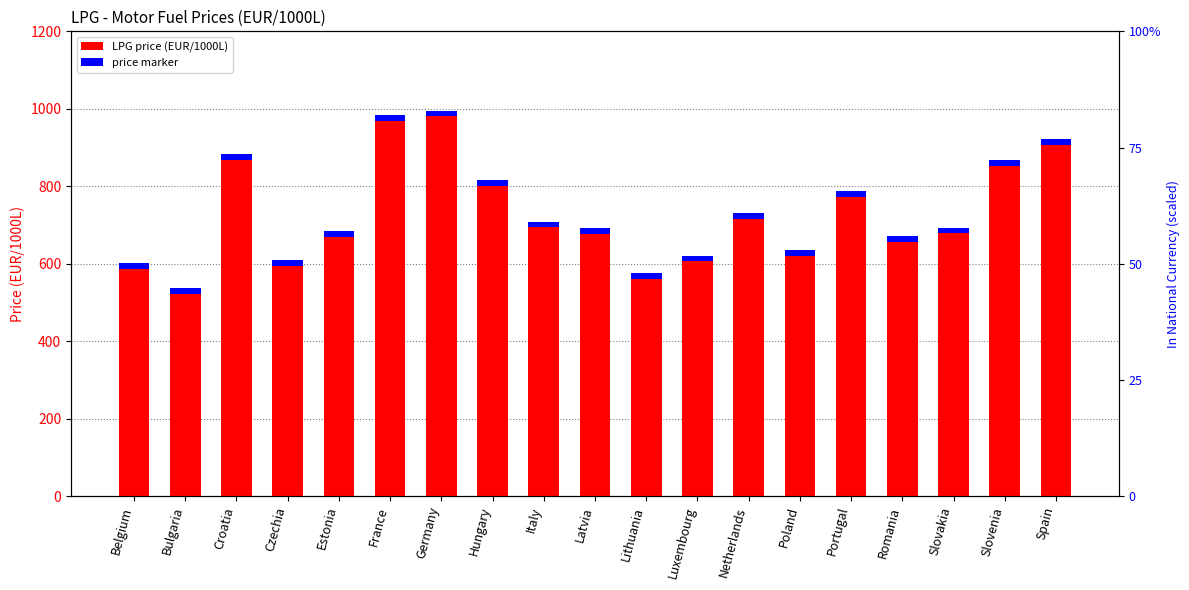

The value at Slovakia is 693.0. True or false?

True